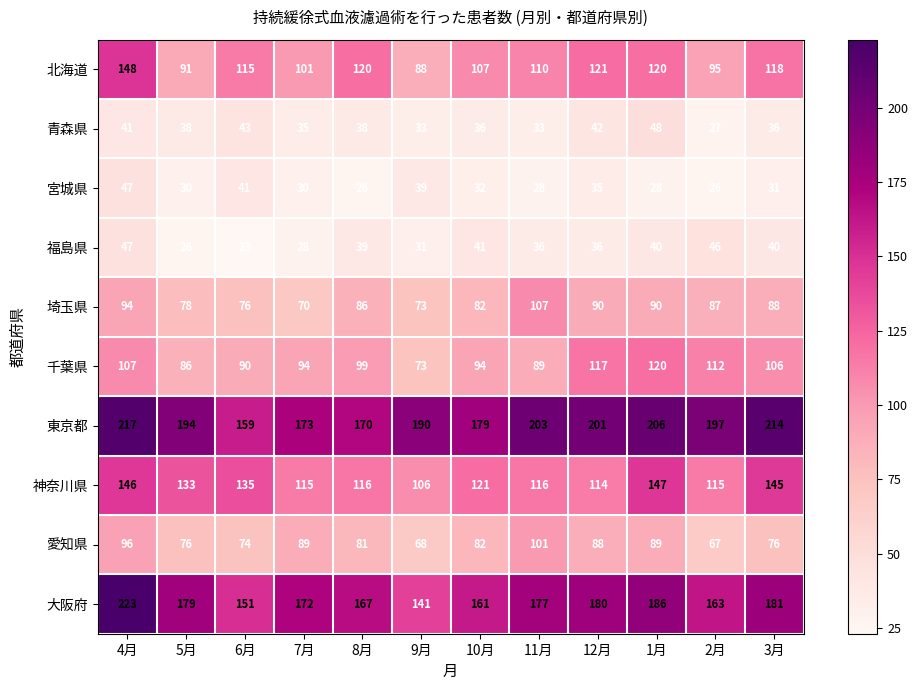

At which category is the sum across all series the highest?

4月